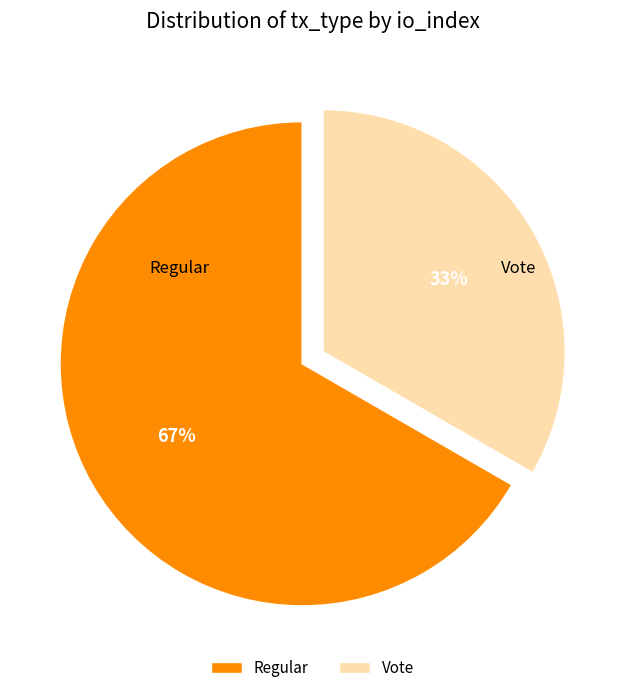

Do Regular and Vote together represent more than half of the pie?

Yes